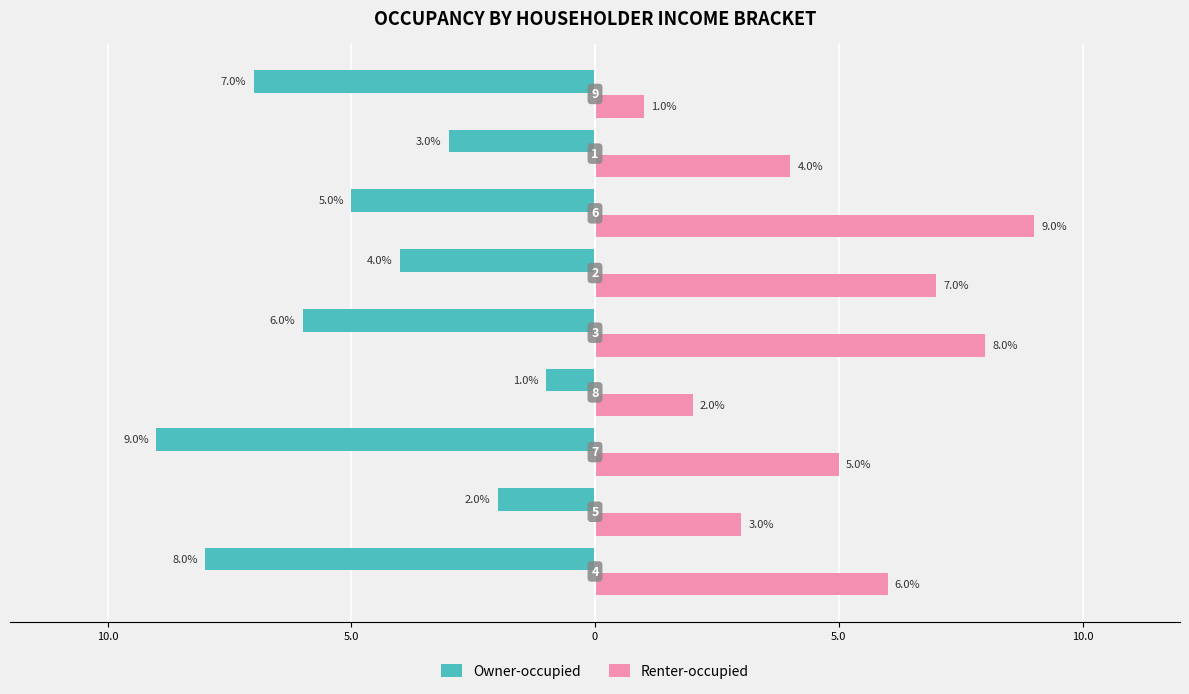

What are all the series names shown in the legend?

Owner-occupied, Renter-occupied